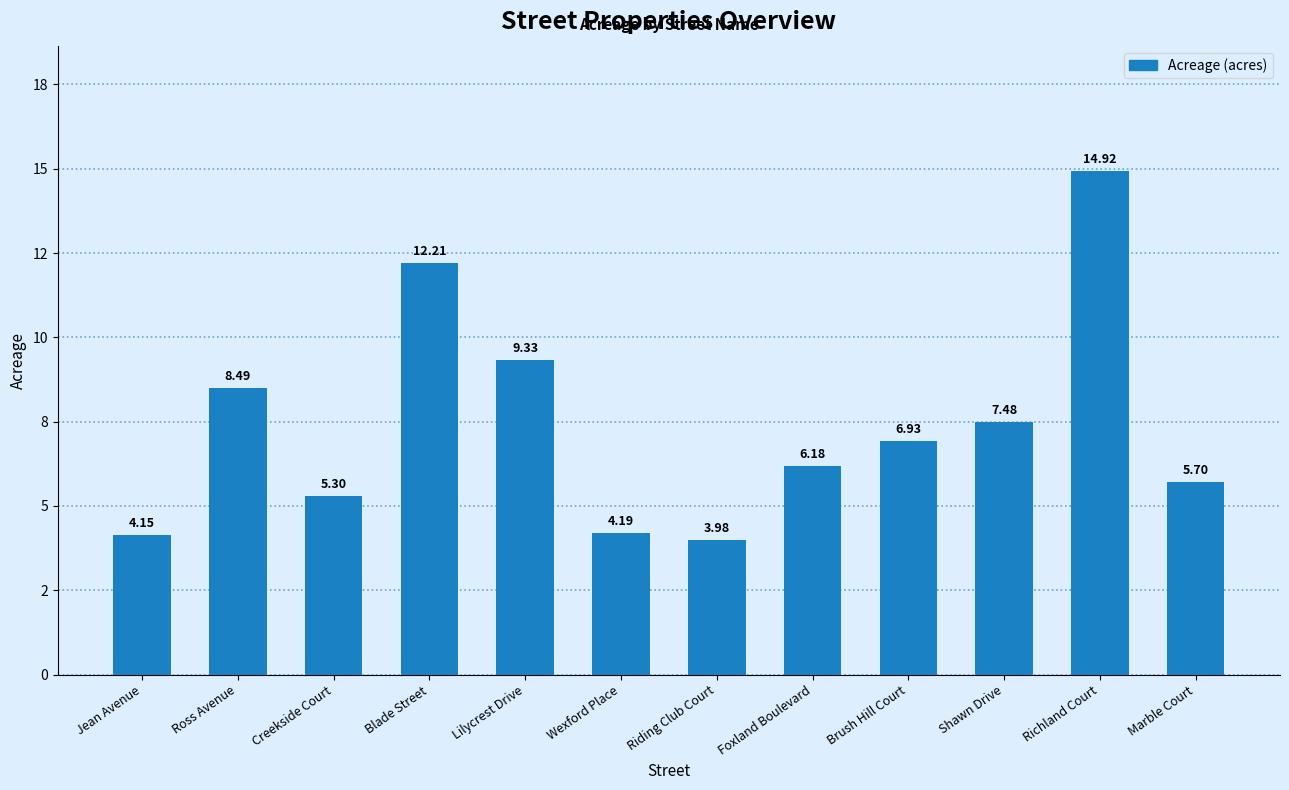

Does the chart contain any negative values?

No